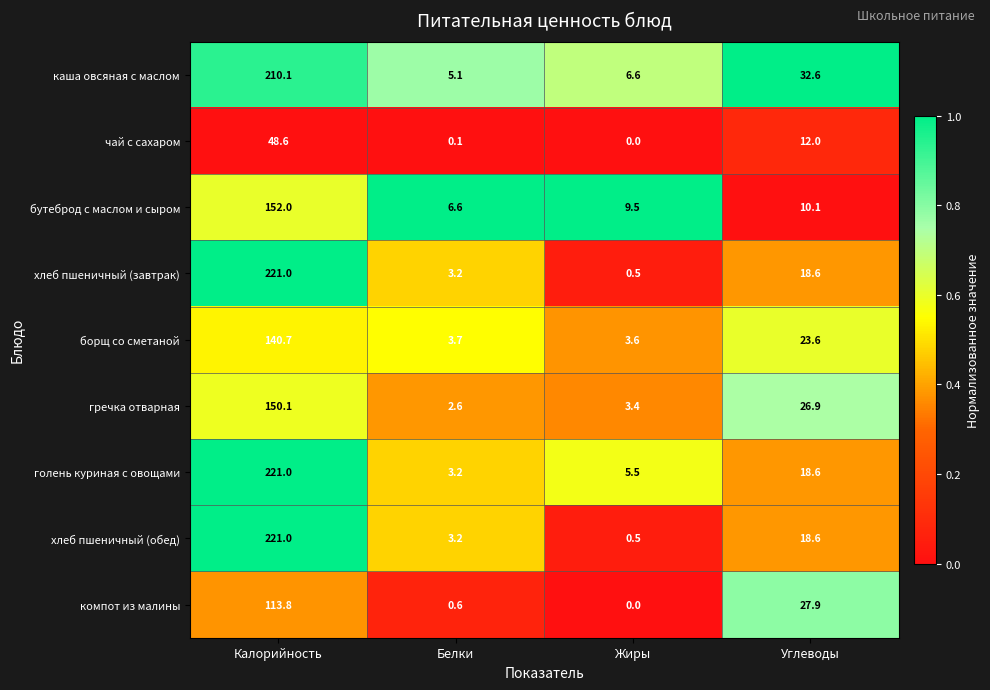

Is it true that хлеб пшеничный (завтрак) equals 4.4 at Белки?

False